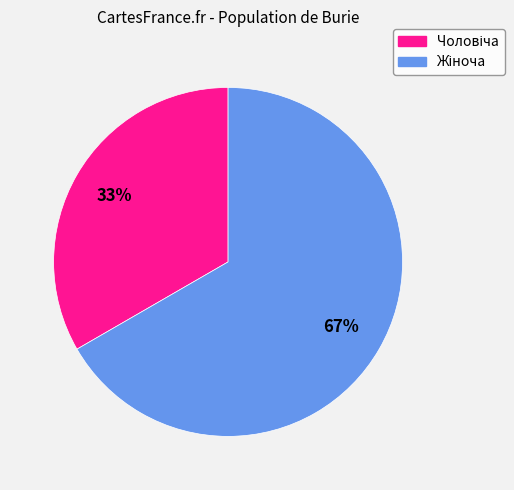

Is there any slice that represents more than half of the pie?

Yes